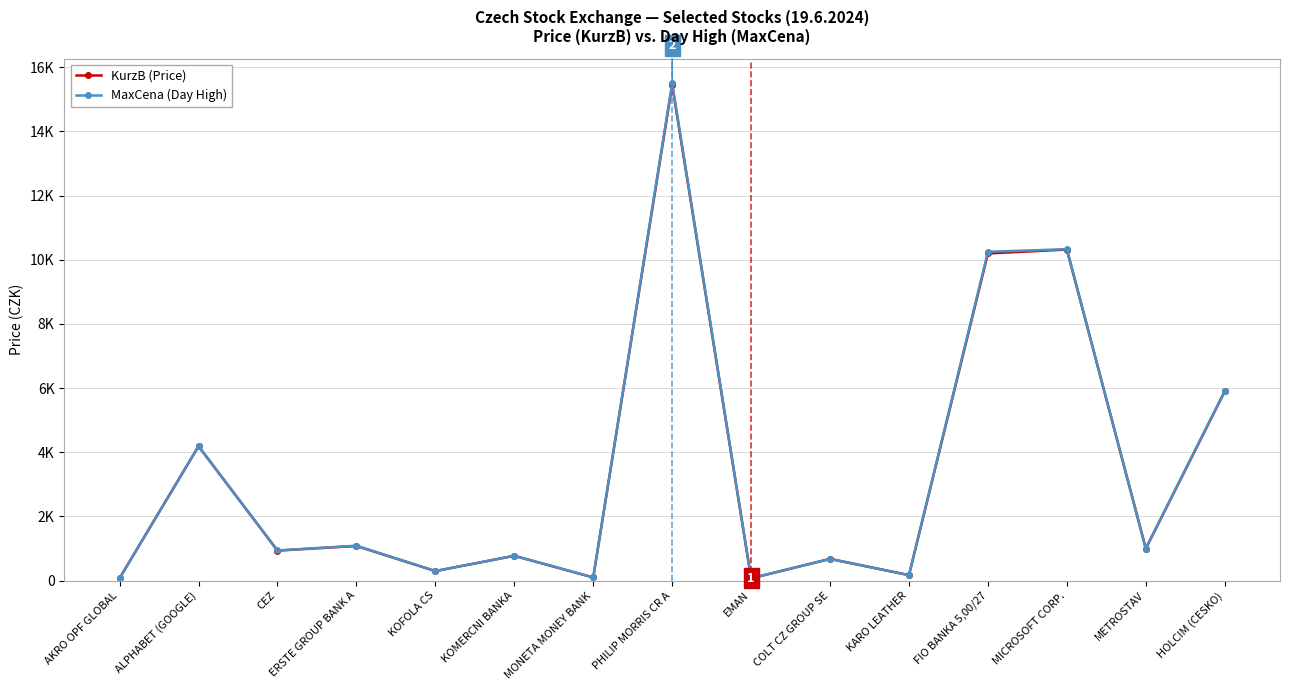

What are all the series names shown in the legend?

KurzB (Price), MaxCena (Day High)